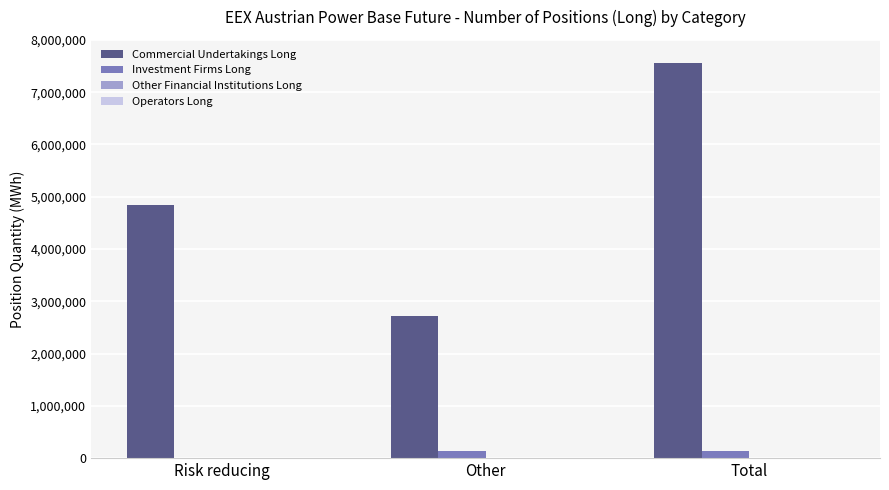

At which label is Commercial Undertakings Long closest to 5137339?

Risk reducing